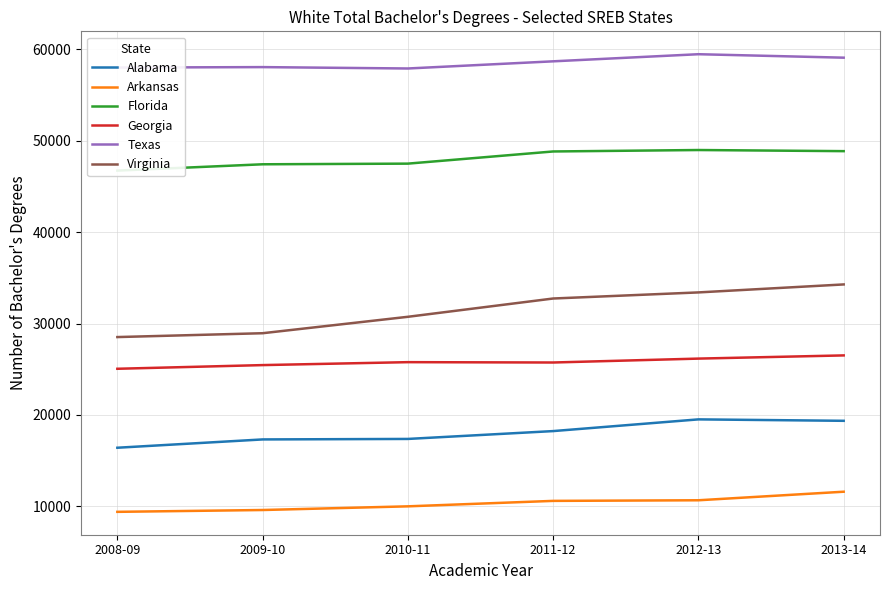

List the labels in order of Arkansas value, smallest first.

2008-09, 2009-10, 2010-11, 2011-12, 2012-13, 2013-14